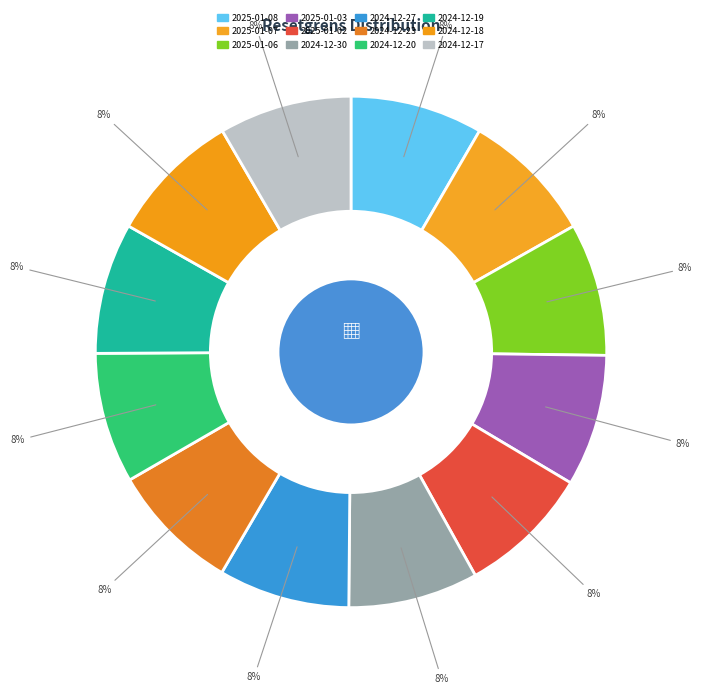

Is 2024-12-27 the majority of the pie?

No